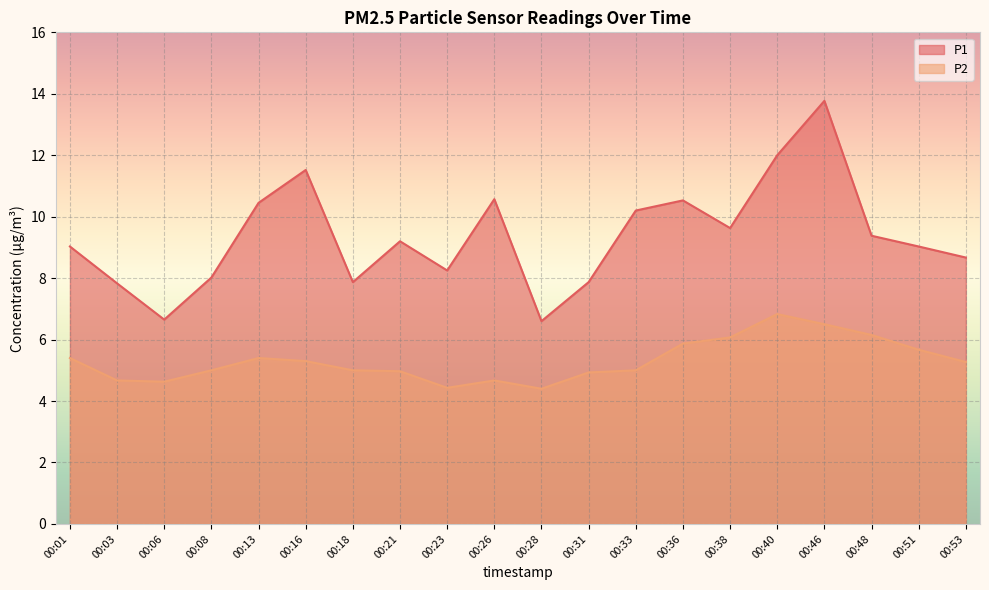

Is the value of P2 at 00:18 greater than the value of P1 at 00:26?

No